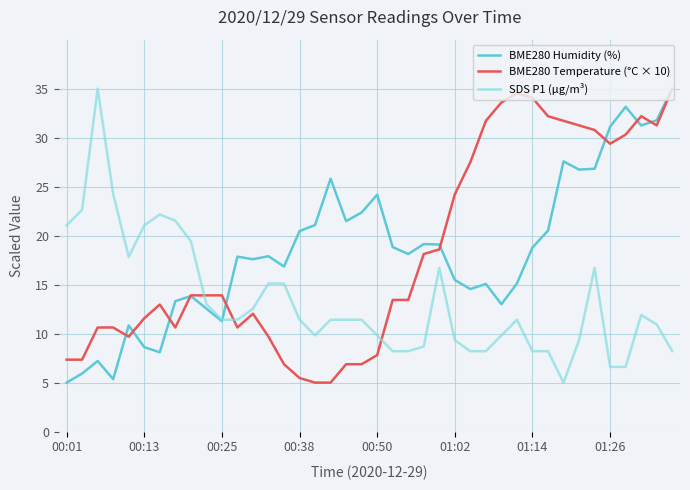

What is the greatest value displayed?

35.0